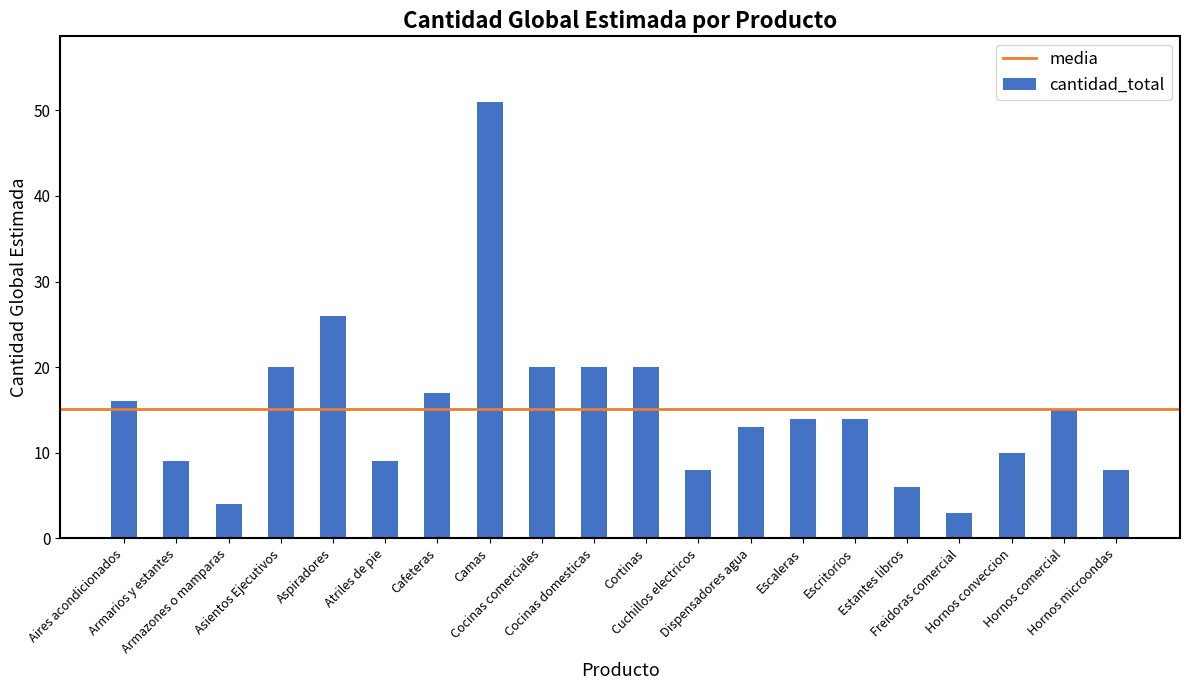

Reading left to right, what are all the values shown in this chart?

16	9	4	20	26	9	17	51	20	20	20	8	13	14	14	6	3	10	15	8